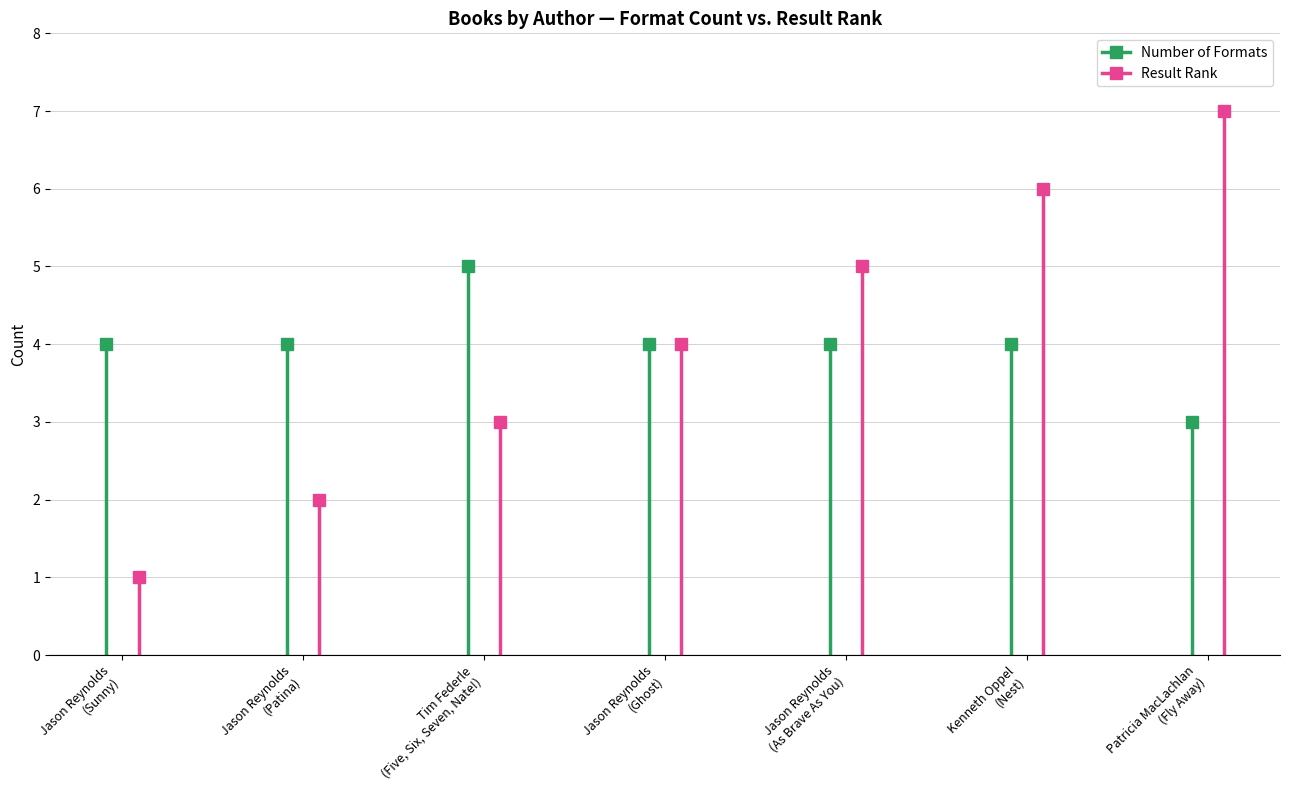

Between Jason Reynolds
(Patina) and Jason Reynolds
(Sunny), which is larger?

Jason Reynolds
(Patina)